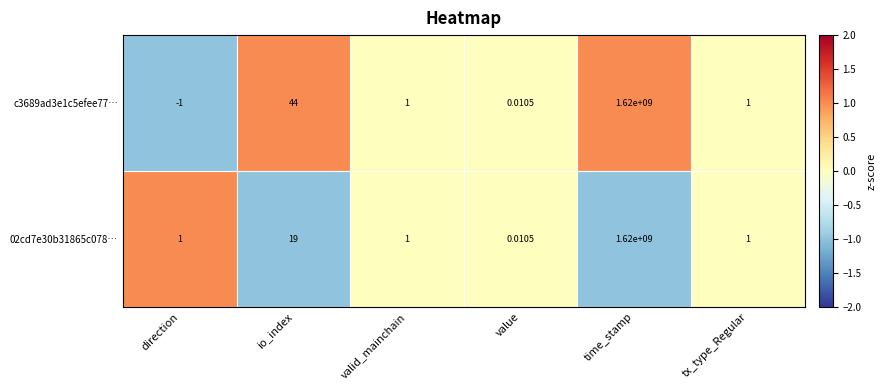

Which series changed the most between direction and tx_type_Regular?

c3689ad3e1c5efee77…